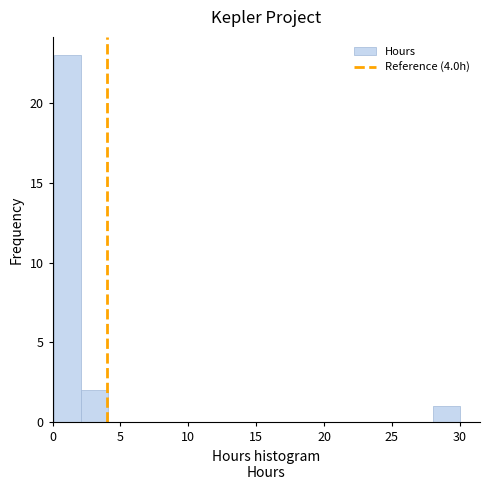

Read against the x-axis, roughly where is the centre of the tallest bar?

1.0